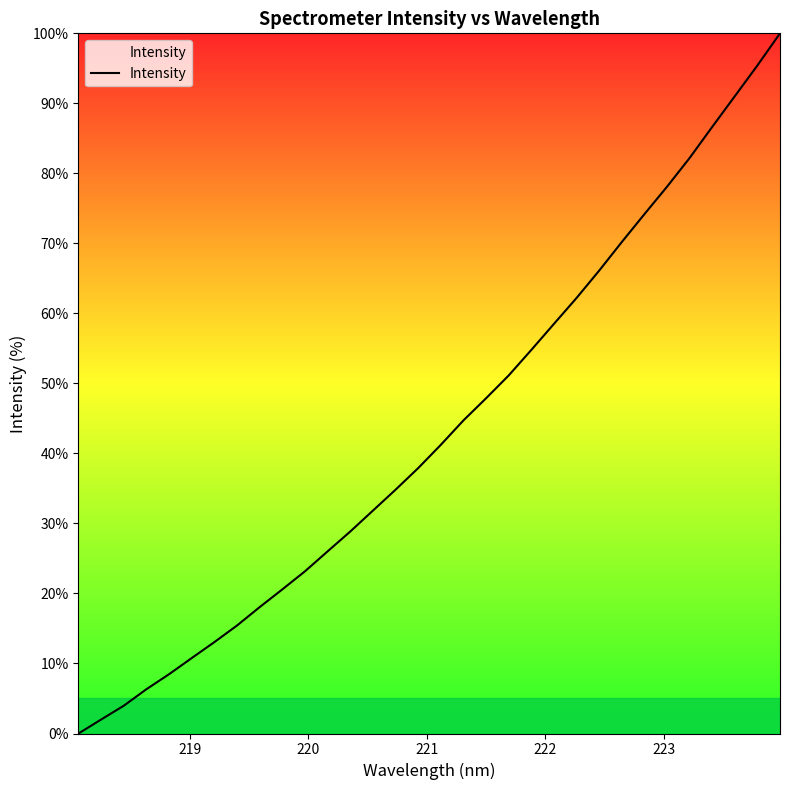

What is the difference between the maximum and minimum values?

100.0